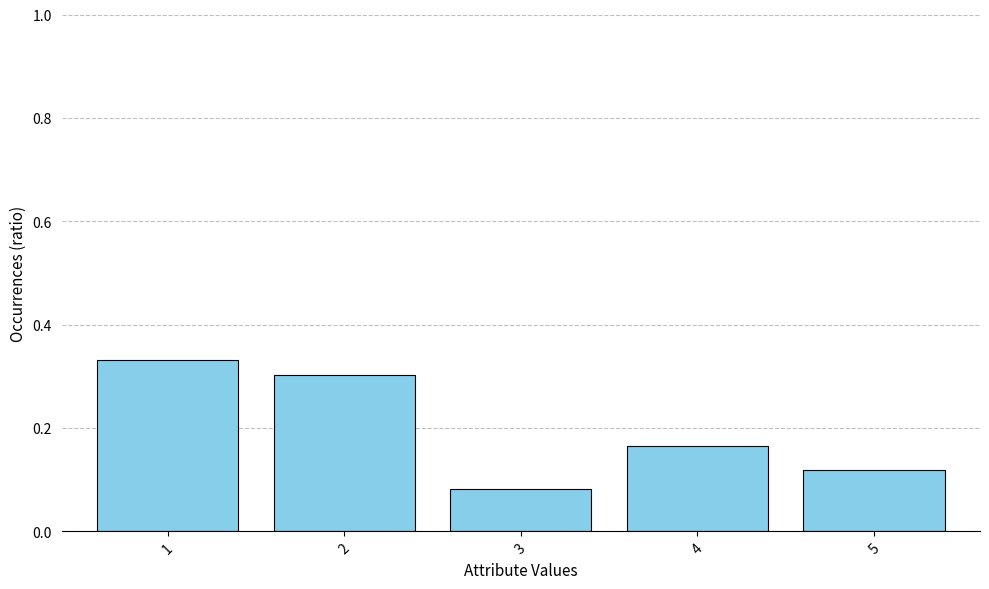

What is the change in value from 2 to 5?

-0.2